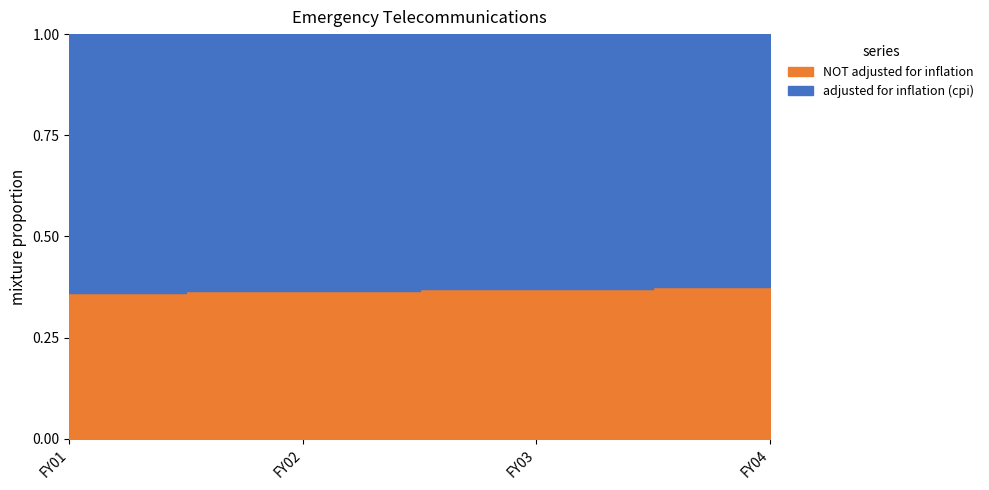

Rank the series by their maximum value, from lowest to highest.

NOT adjusted for inflation, adjusted for inflation (cpi)